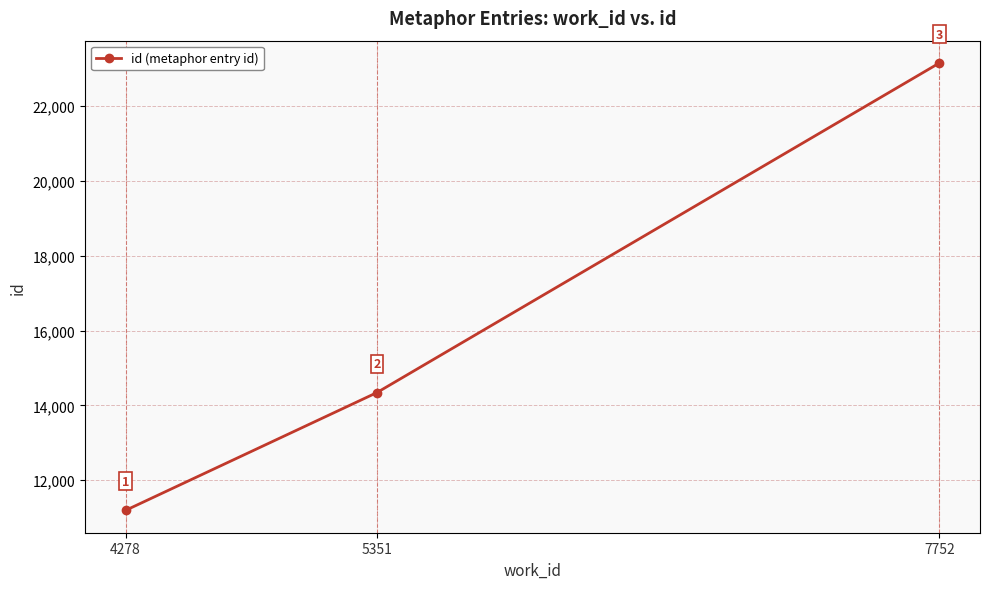

Rank the categories by value from lowest to highest.

4278, 5351, 7752